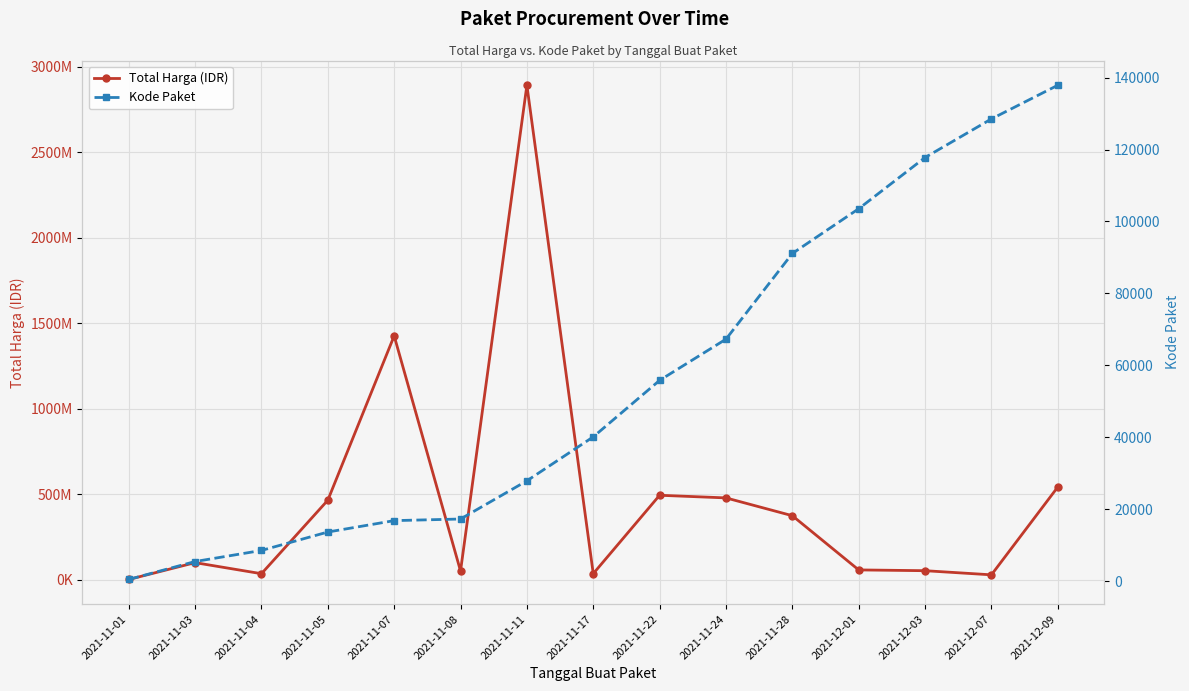

True or false: Total Harga (IDR) and Kode Paket intersect in this chart.

False